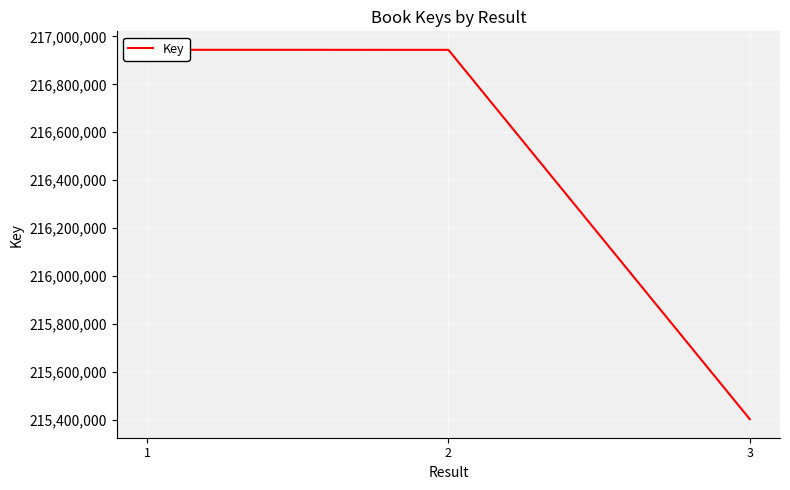

What is the smallest value displayed?

215402166